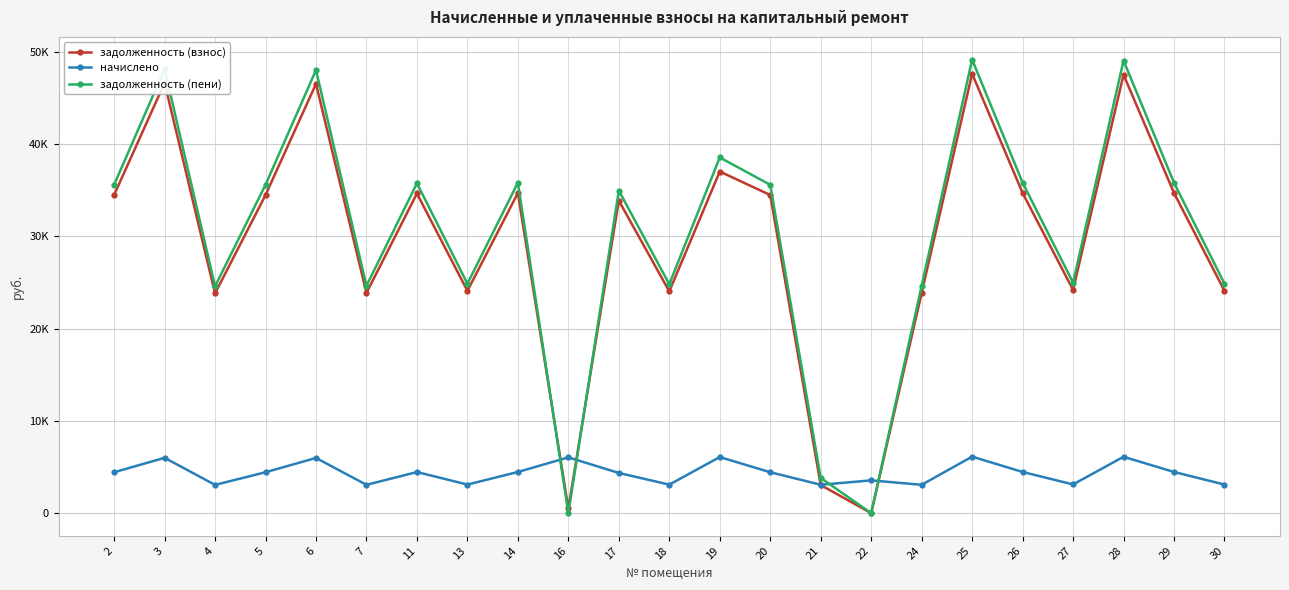

Rank the categories by задолженность (пени) value from lowest to highest.

16, 22, 21, 4, 7, 24, 18, 13, 30, 27, 17, 2, 5, 20, 11, 14, 26, 29, 19, 6, 3, 28, 25